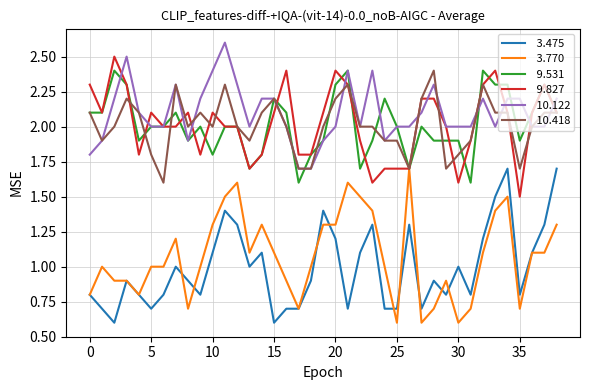

What is the smallest value displayed?

0.6